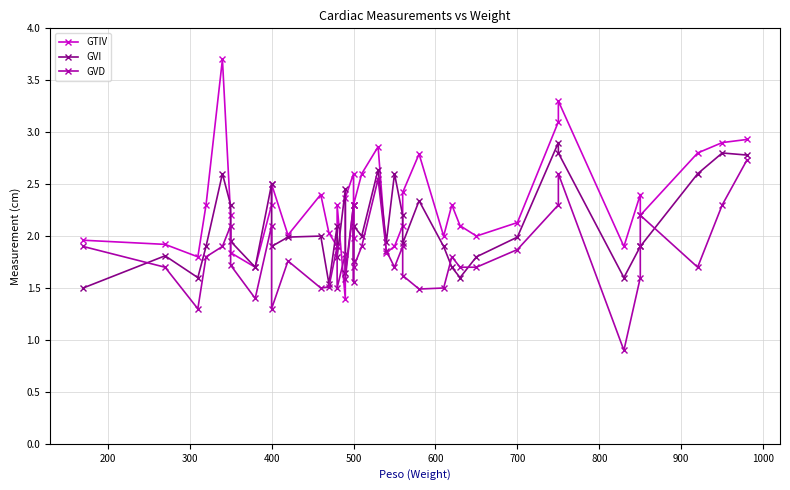

List the series in order of their peak value, highest first.

GTIV, GVI, GVD